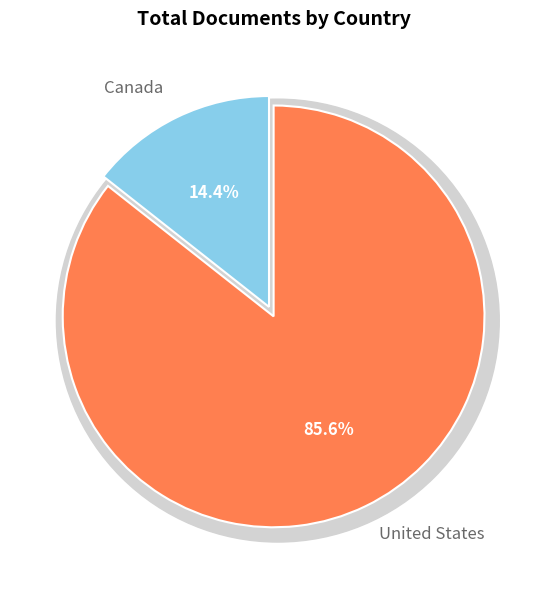

To the nearest percent, what portion does United States represent?

86%